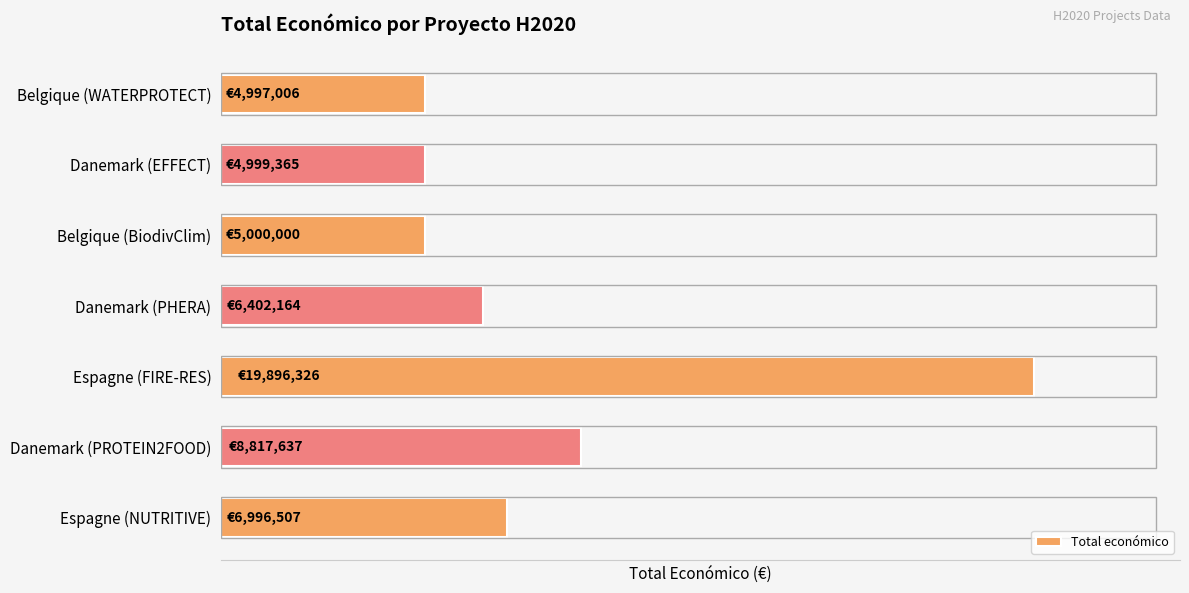

Rank the categories by value from lowest to highest.

Belgique (WATERPROTECT), Danemark (EFFECT), Belgique (BiodivClim), Danemark (PHERA), Espagne (NUTRITIVE), Danemark (PROTEIN2FOOD), Espagne (FIRE-RES)